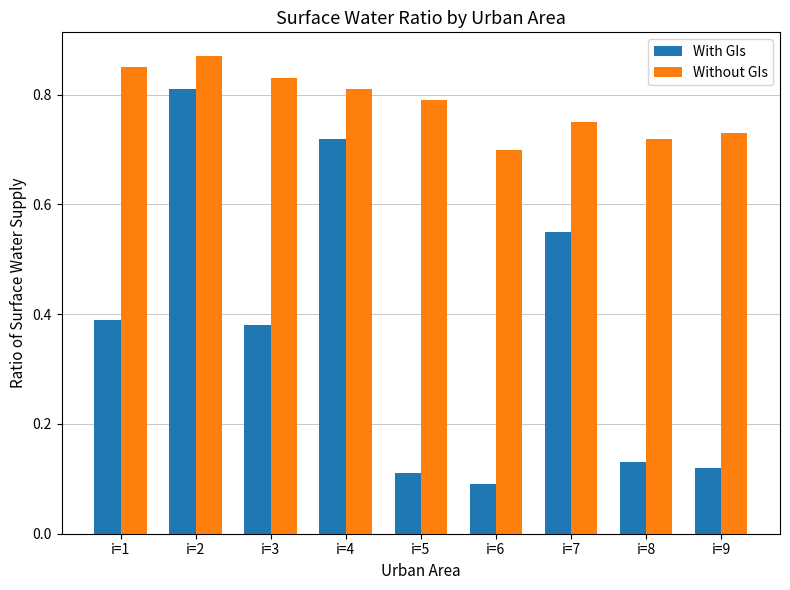

At which label is Without GIs closest to 0?

i=6